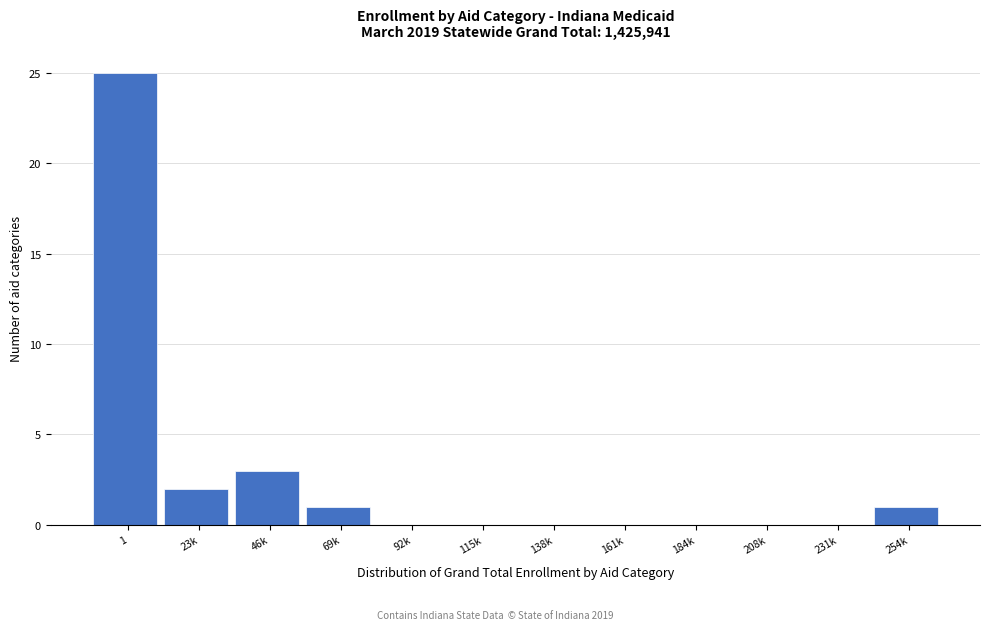

Reading left to right, what are all the values shown in this chart?

1=25	23k=2	46k=3	69k=1	92k=0	115k=0	138k=0	161k=0	184k=0	208k=0	231k=0	254k=1